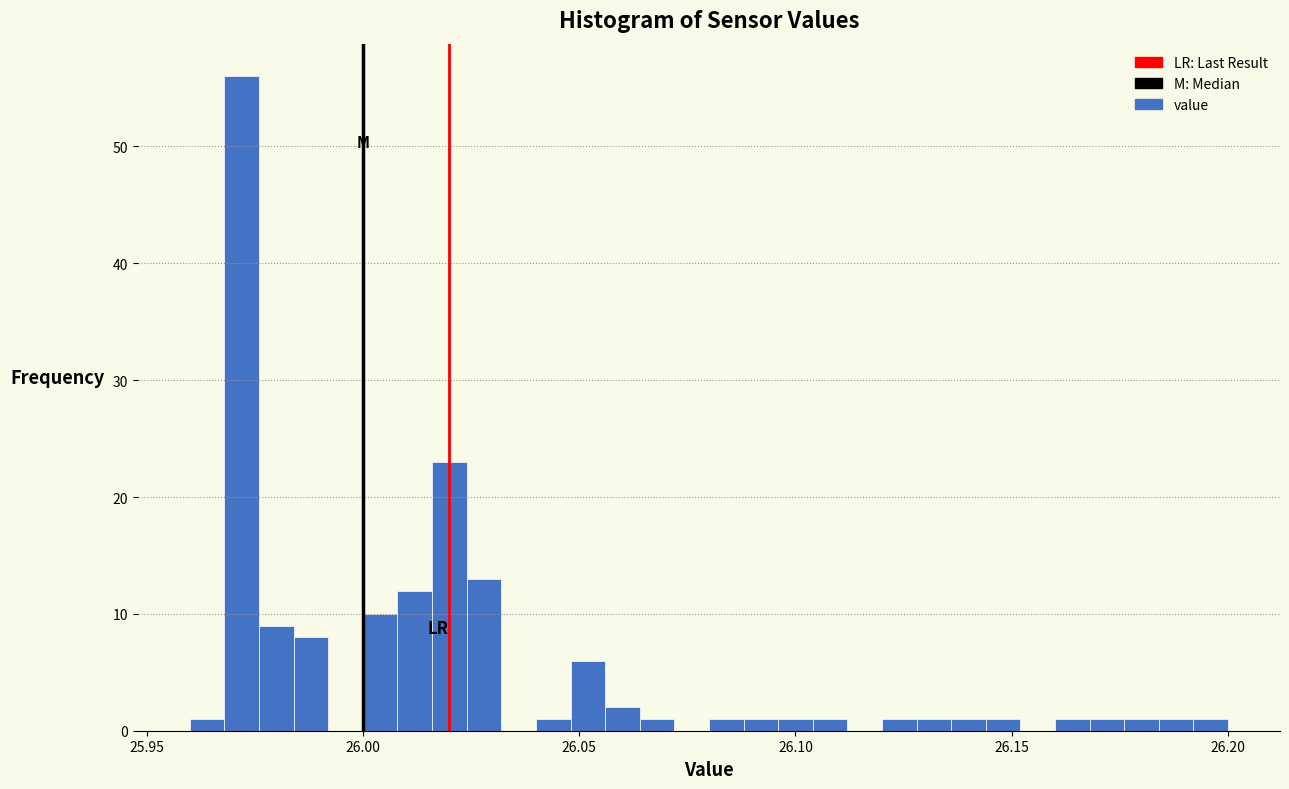

Read against the x-axis, roughly where is the centre of the tallest bar?

25.970